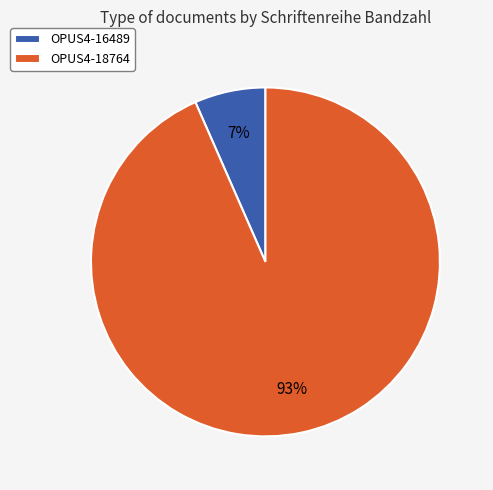

Is it true that OPUS4-18764 is 93% of the pie?

True